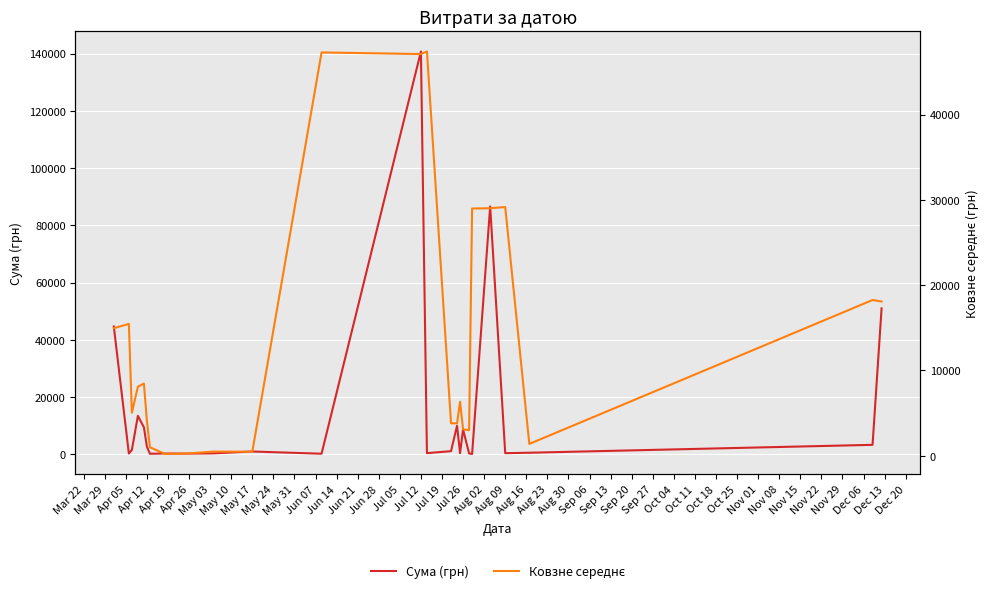

How many interior local valleys does the Сума (грн) series have?

8